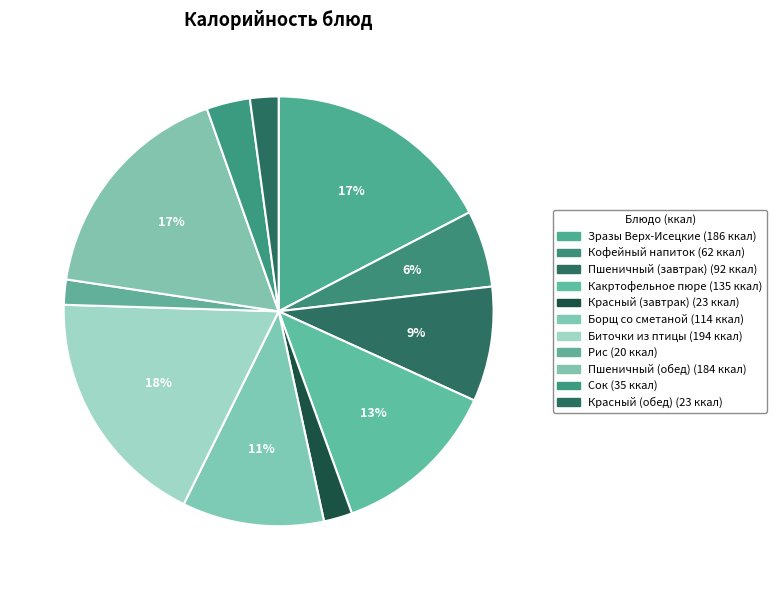

What is the change in value from Сок to Красный (обед)?

-12.1